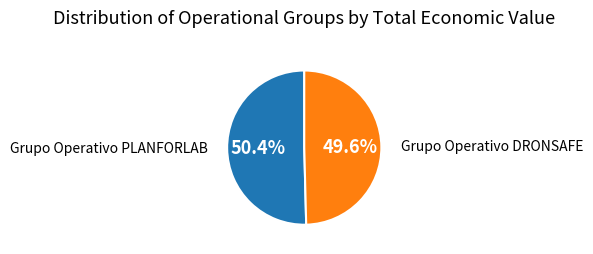

Does any single category account for the majority?

Yes